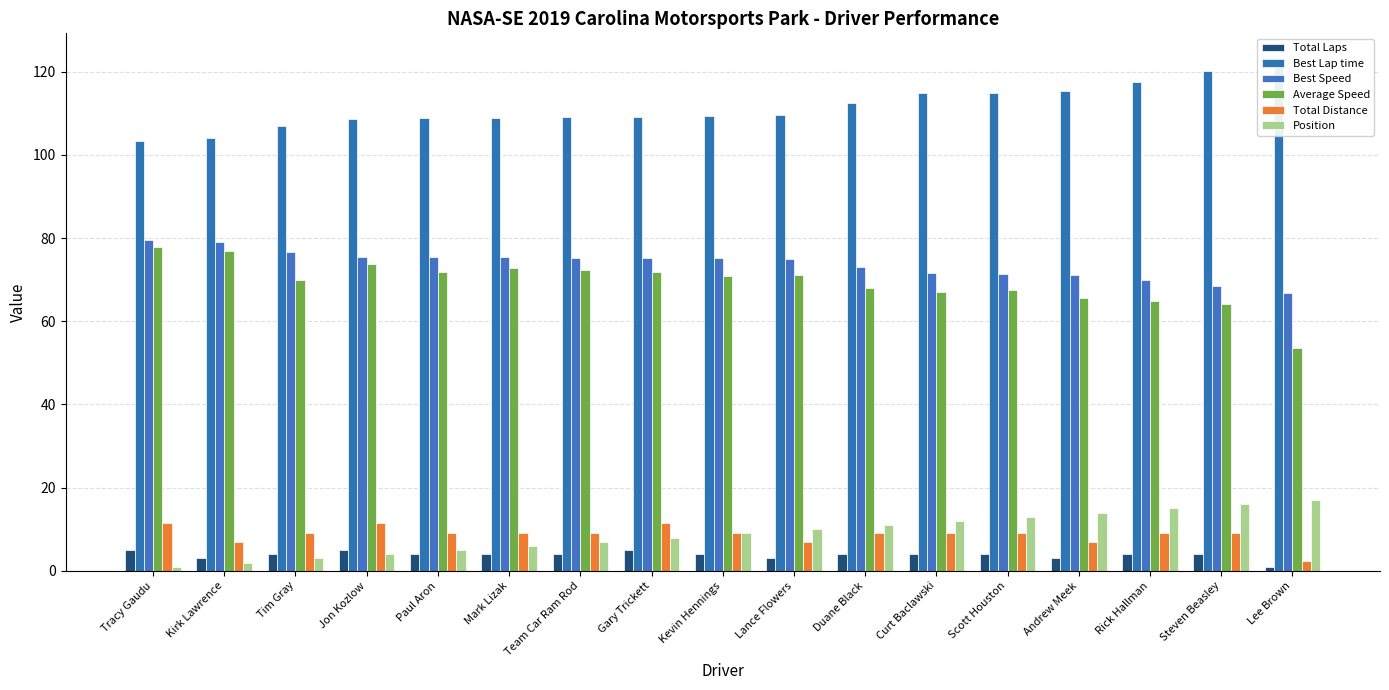

Between Team Car Ram Rod and Rick Hallman, which series saw the biggest shift?

Best Lap time